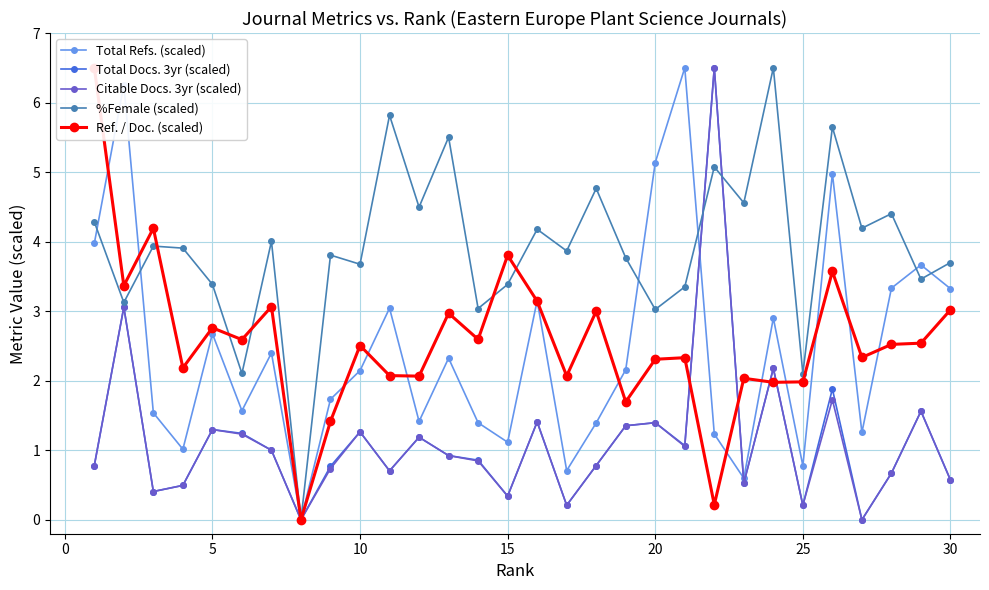

What is the average value of the Total Docs. 3yr (scaled) series?

1.2